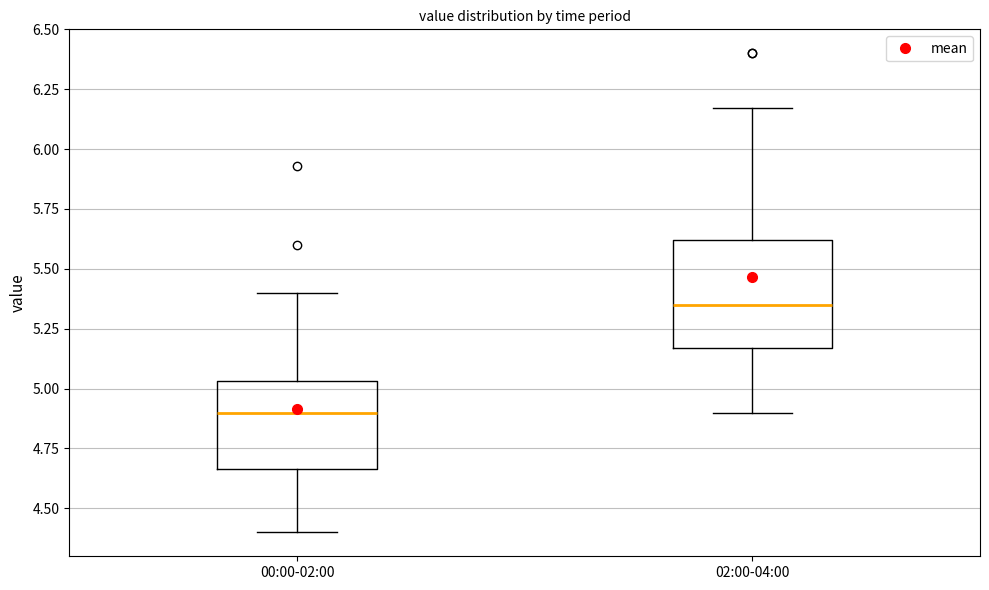

Which box is the tallest, from its lower edge to its upper edge?

02:00-04:00